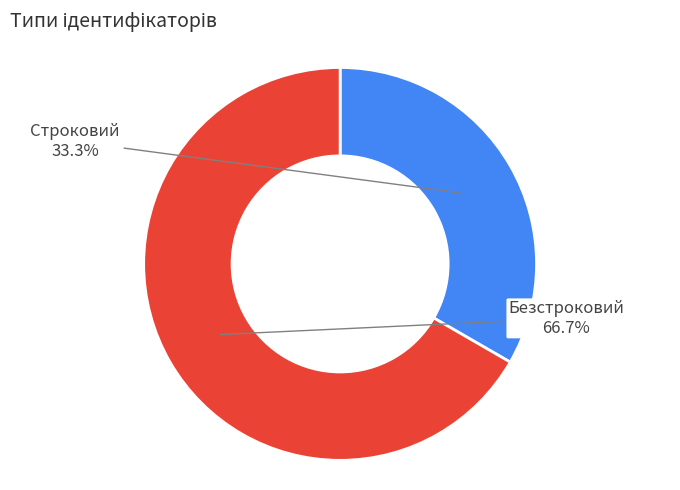

Count the number of slices in the pie.

2